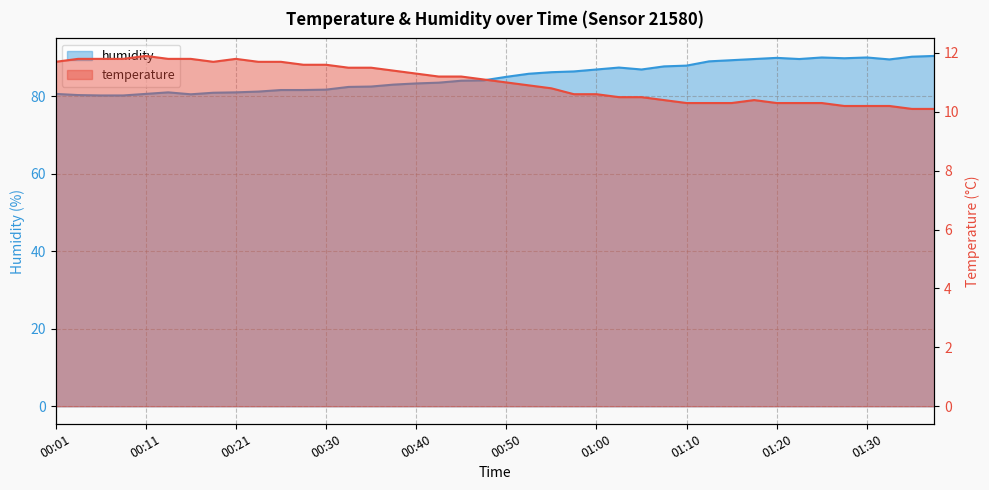

Where is temperature nearest to the value 11?

00:50